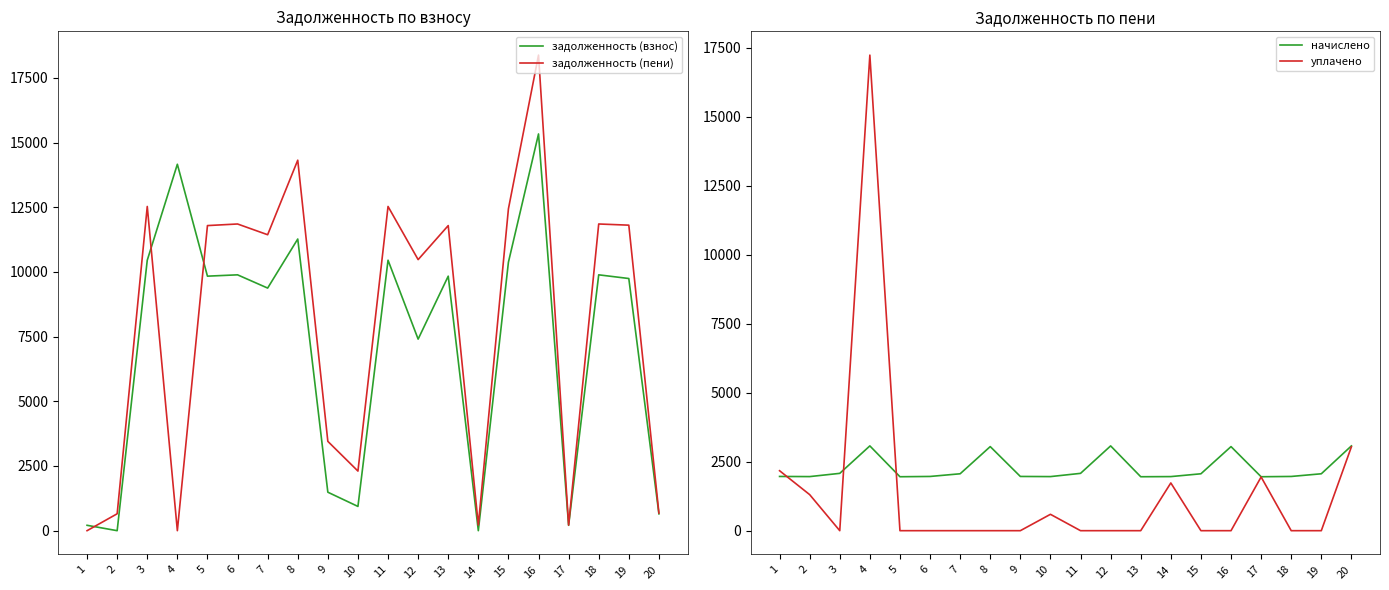

Which series has the widest spread of values?

задолженность (пени)